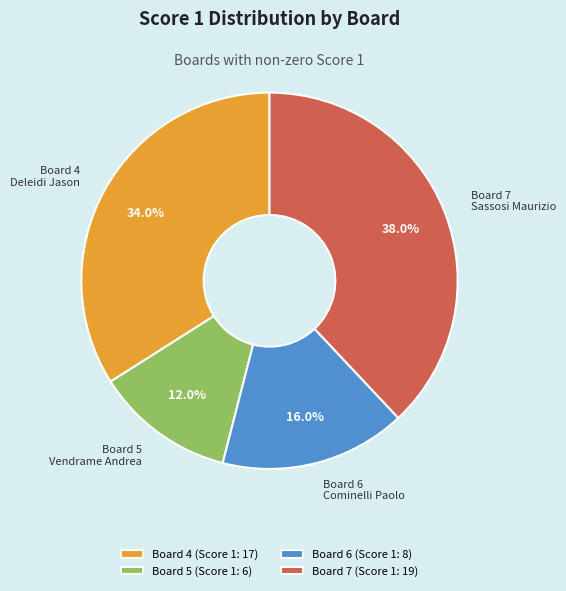

What is the smallest slice in the pie chart?

Board 5 (Score 1: 6)